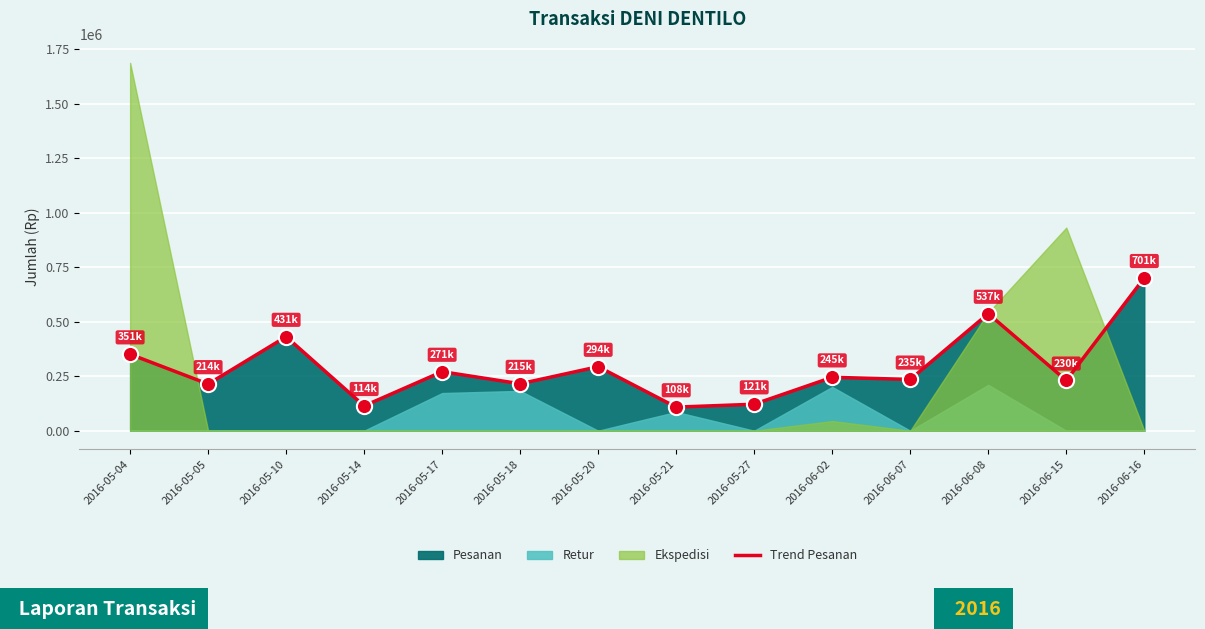

Which has a higher value, 2016-06-02 or 2016-06-15?

2016-06-02